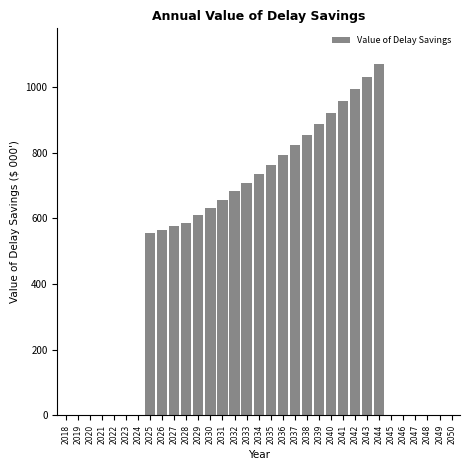

At which category does the chart reach its peak across all series?

2044